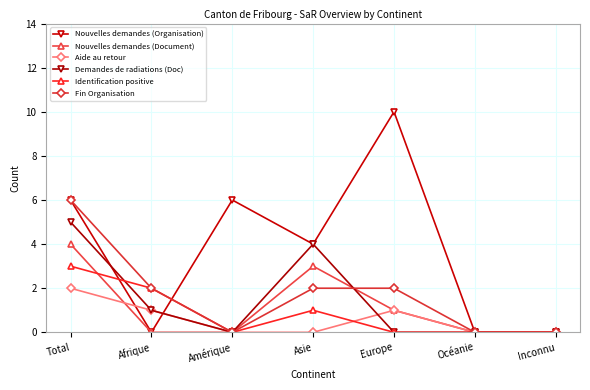

How many lines are shown in the chart?

6